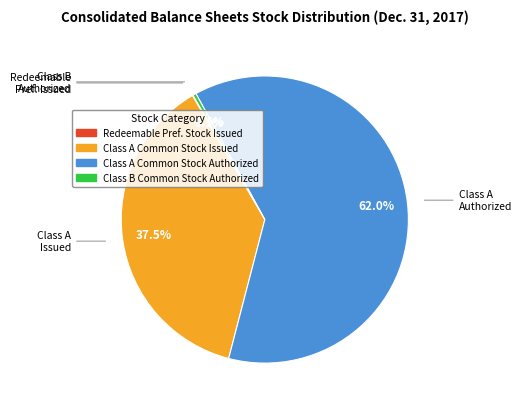

What is the majority slice?

Class A Common Stock Authorized